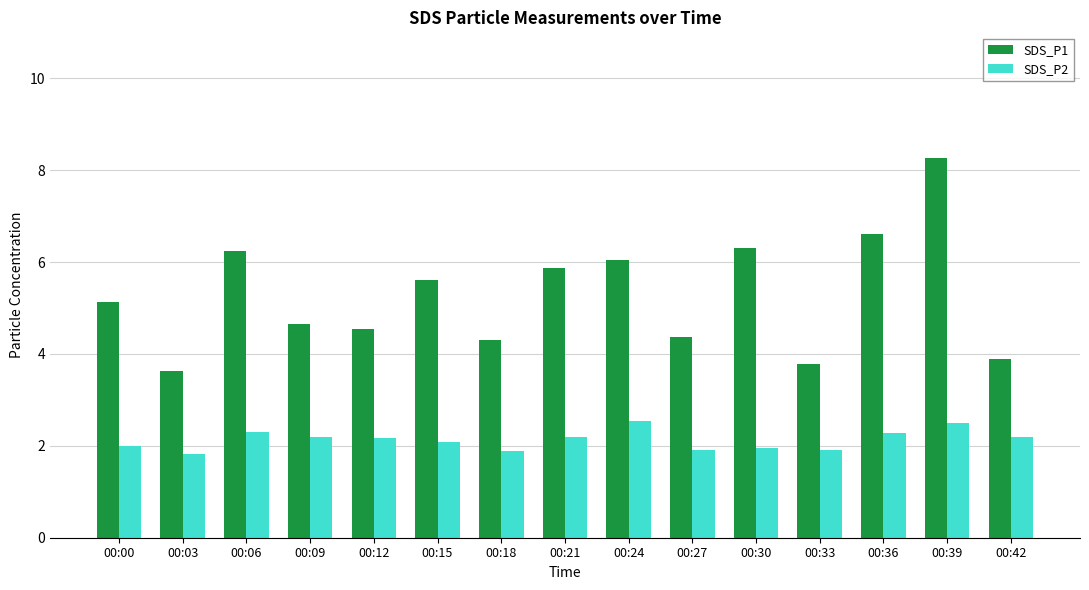

List the series in order of their peak value, lowest first.

SDS_P2, SDS_P1